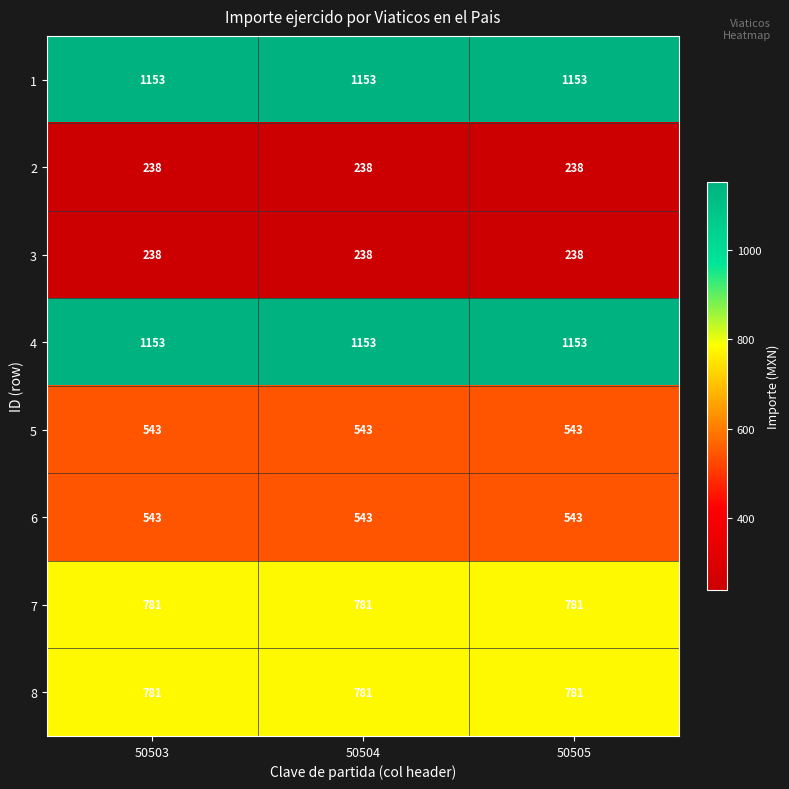

Read the 2 value at 50503.

238